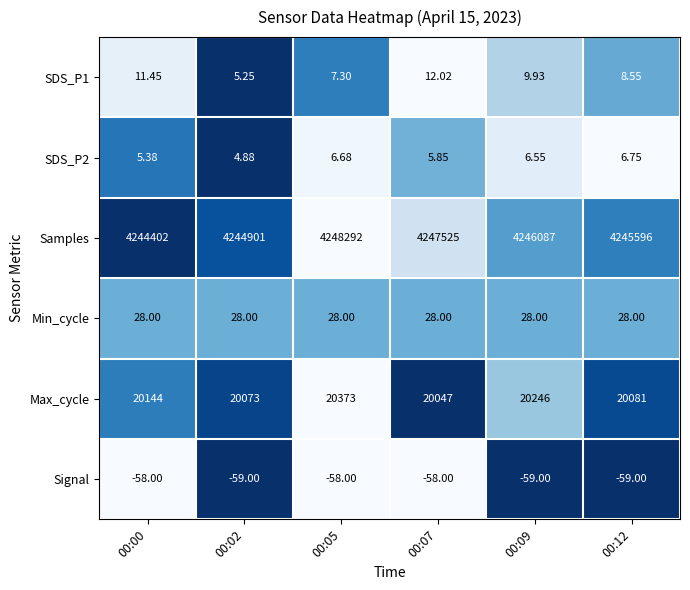

What is the greatest value displayed?

4248292.0